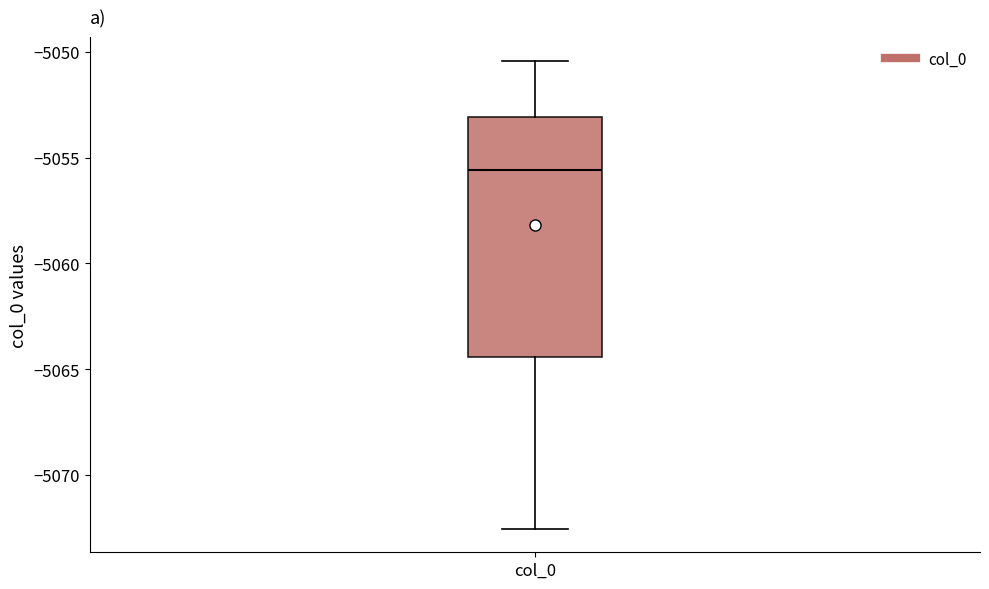

Read this box plot against the y-axis: the position of the median line, the range covered by the box, and the ends of both whiskers. The values are not printed on the chart, so give them approximately, as read against the axis.

median -5055.5, box -5064.5 to -5053.0, whiskers -5072.5 to -5050.5